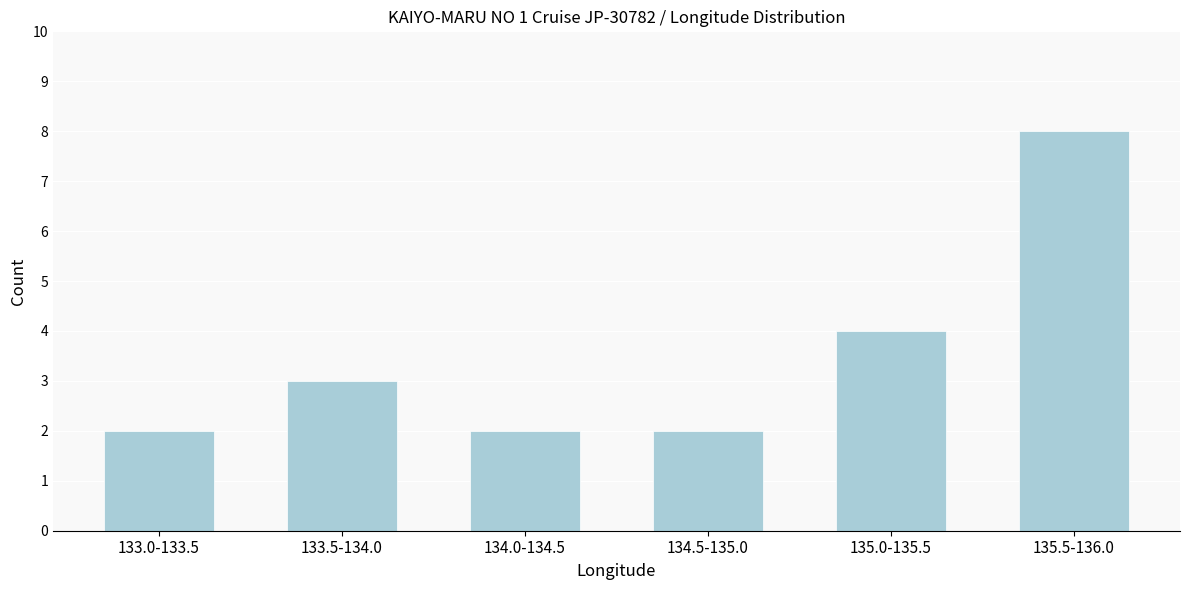

Reading left to right, extract all data points from this chart.

2	3	2	2	4	8